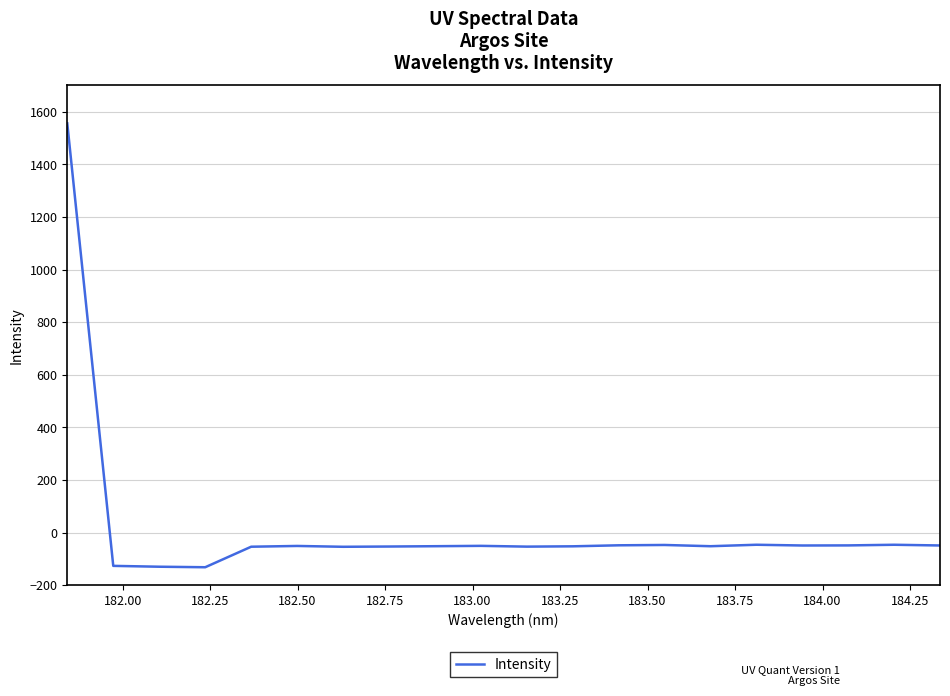

What is the difference between the maximum and minimum values?

1687.4